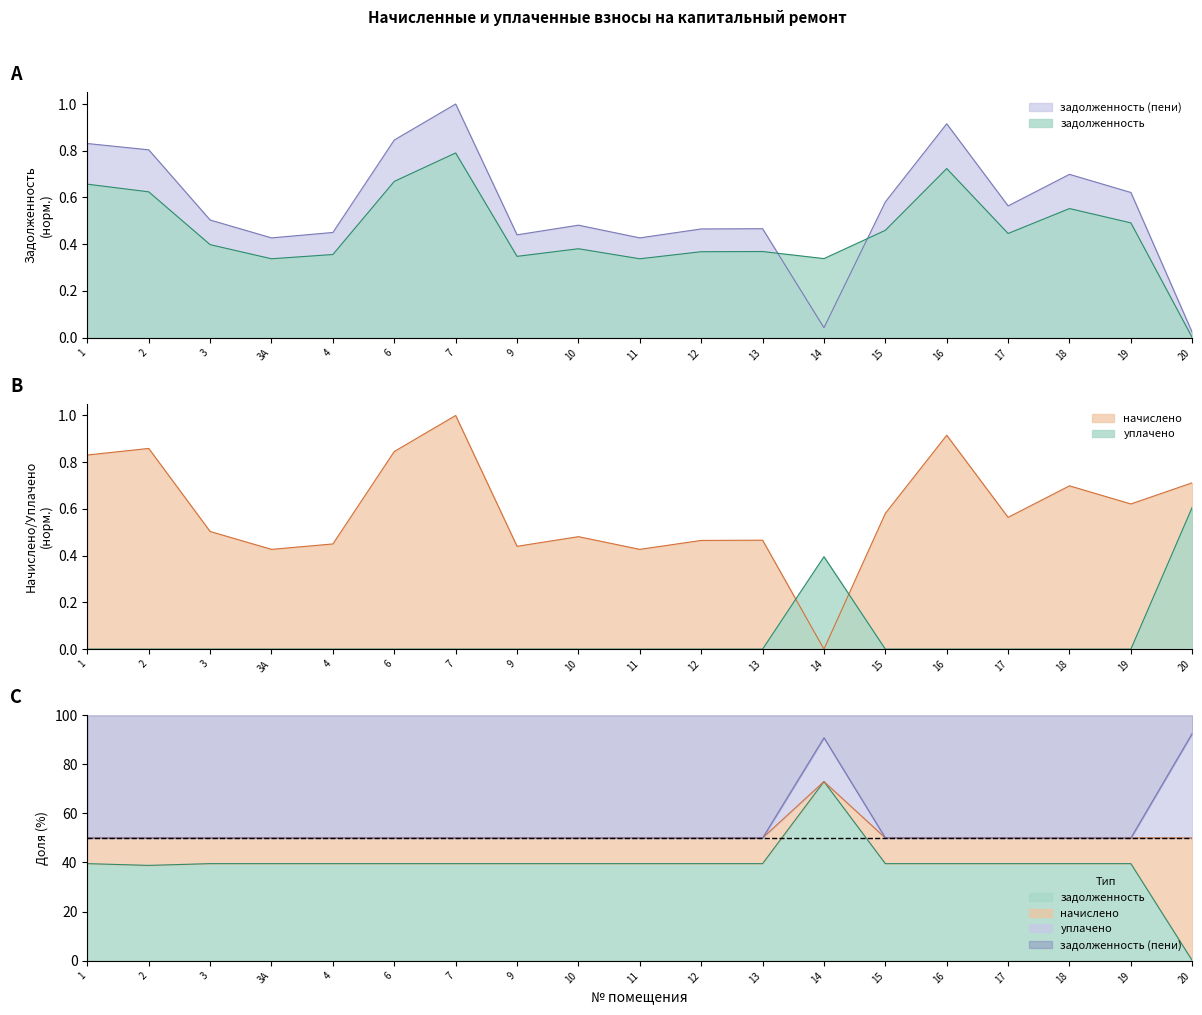

Where do задолженность (пени) and уплачено first cross each other?

13 and 14